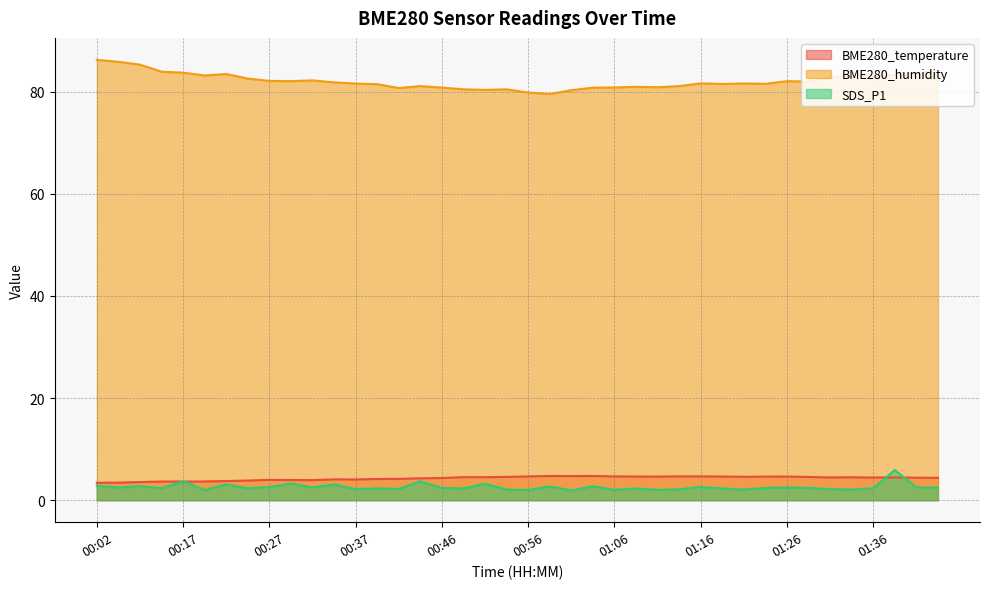

What is the difference between the second highest and minimum values in the BME280_temperature series?

1.3